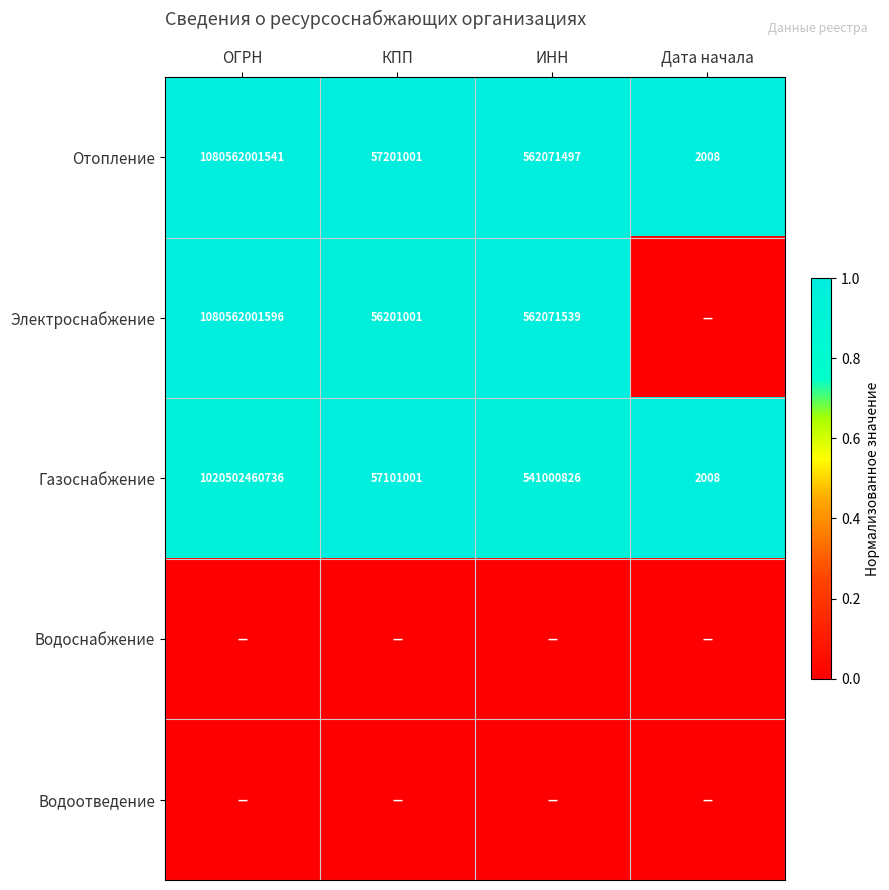

What is the difference between the Отопление values at Дата начала and ОГРН?

1080561999533